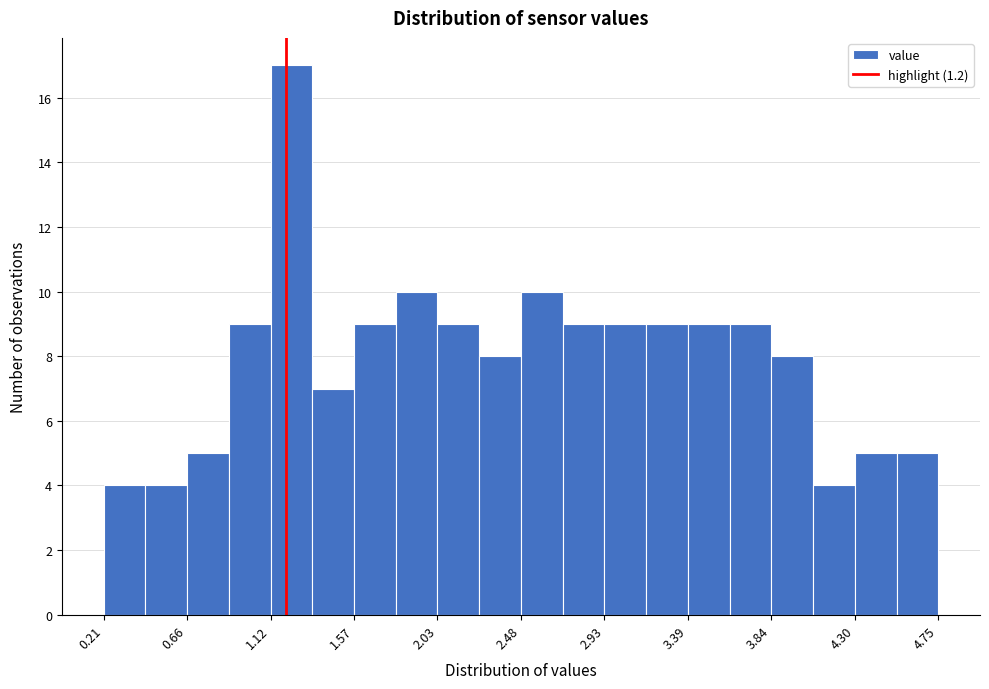

Reading left to right, list every bar in this chart as the range it spans on the x-axis followed by its height. Neither the bar edges nor the heights are printed on the chart, so give them approximately, as read against the axes.

0.20 to 0.45: 4
0.45 to 0.65: 4
0.65 to 0.90: 5
0.90 to 1.10: 9
1.10 to 1.35: 17
1.35 to 1.55: 7
1.55 to 1.80: 9
1.80 to 2.05: 10
2.05 to 2.25: 9
2.25 to 2.50: 8
2.50 to 2.70: 10
2.70 to 2.95: 9
2.95 to 3.15: 9
3.15 to 3.40: 9
3.40 to 3.60: 9
3.60 to 3.85: 9
3.85 to 4.05: 8
4.05 to 4.30: 4
4.30 to 4.50: 5
4.50 to 4.75: 5